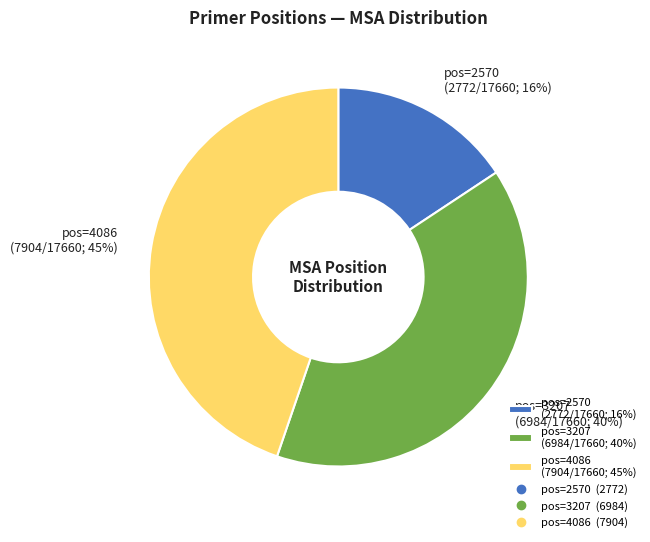

Rank the categories by value from lowest to highest.

pos=2570 (2772/17660; 16%), pos=3207 (6984/17660; 40%), pos=4086 (7904/17660; 45%)